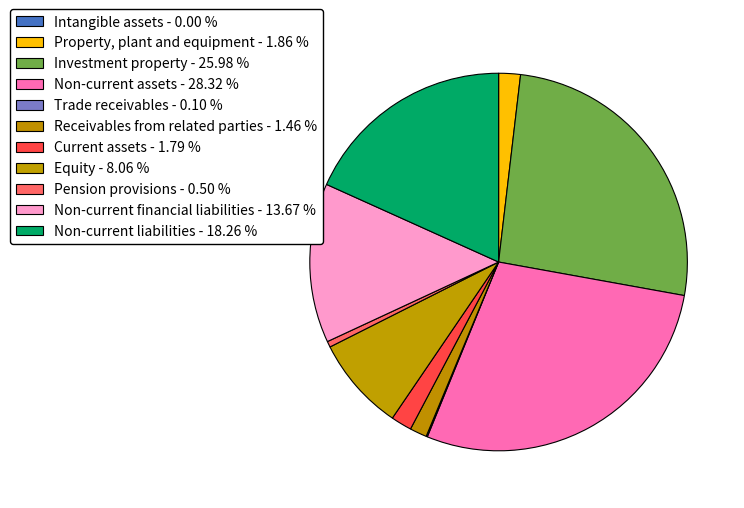

To the nearest percent, what is the combined percentage of Property, plant and equipment and Non-current financial liabilities?

16%